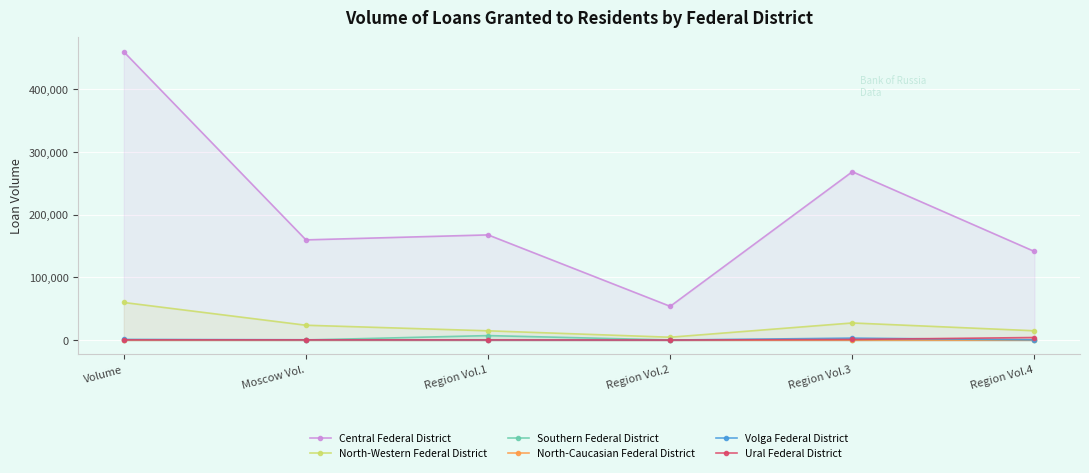

Rank the series at Volume from highest to lowest value.

Central Federal District, North-Western Federal District, Volga Federal District, Southern Federal District, Ural Federal District, North-Caucasian Federal District